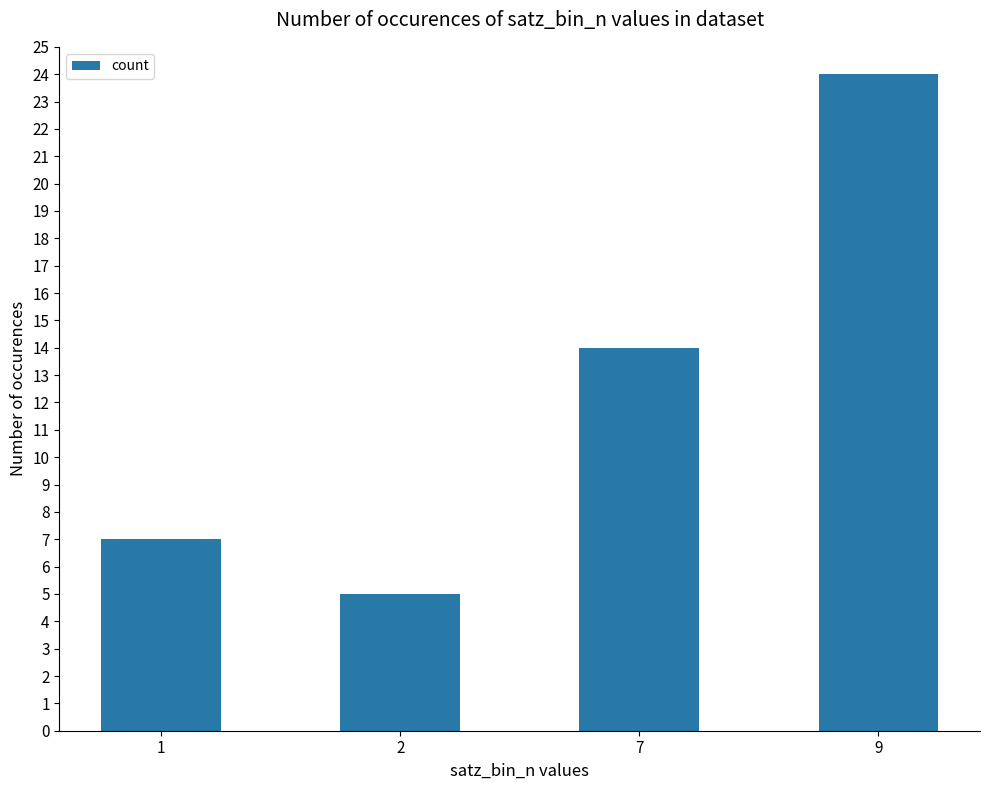

What is the difference between the values at 2 and 1?

2